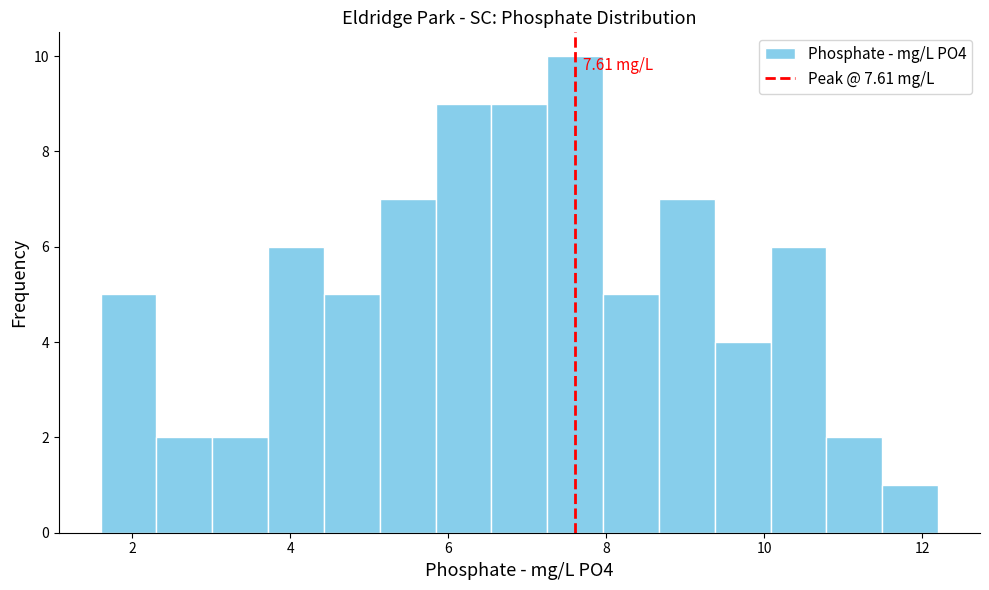

Read against the x-axis, roughly where is the centre of the tallest bar?

7.6